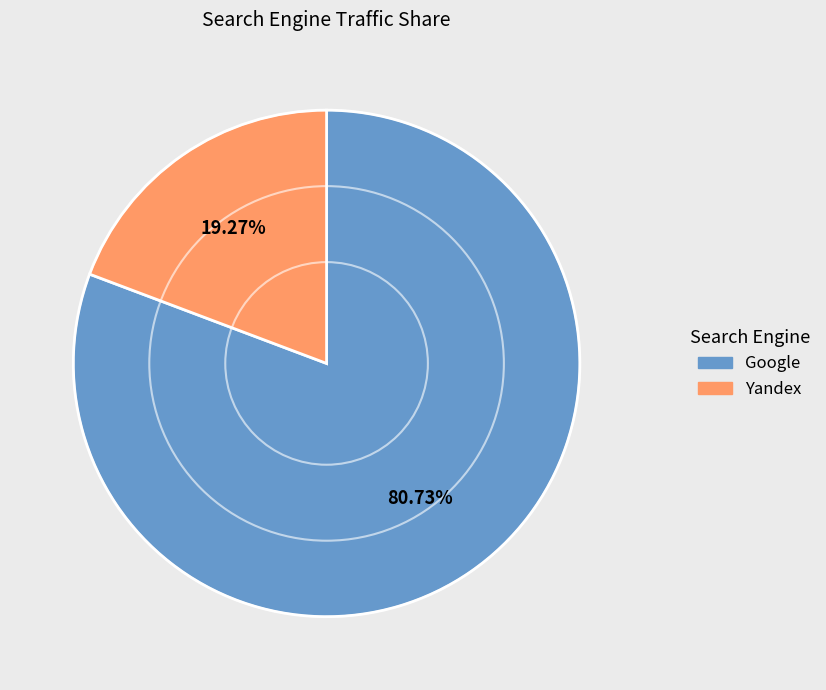

Is Google the majority of the pie?

Yes